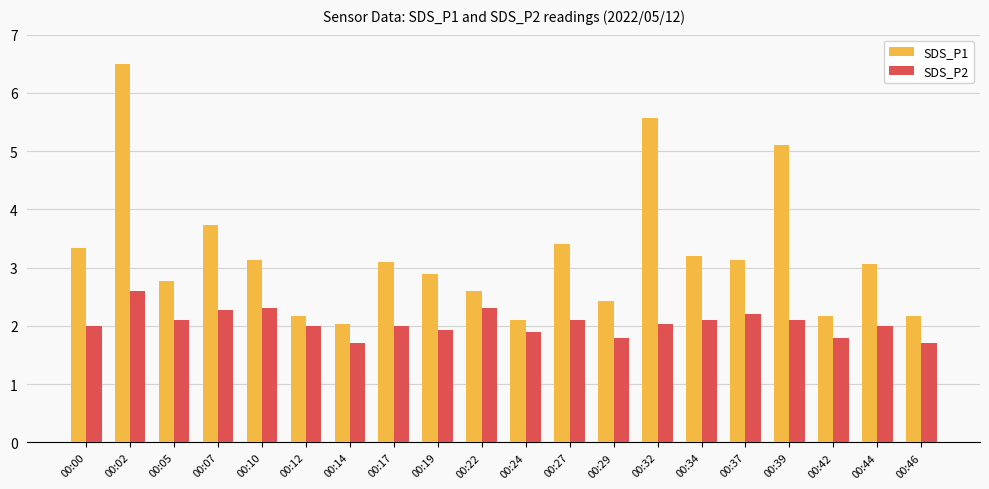

At how many categories does at least one series exceed 5?

3